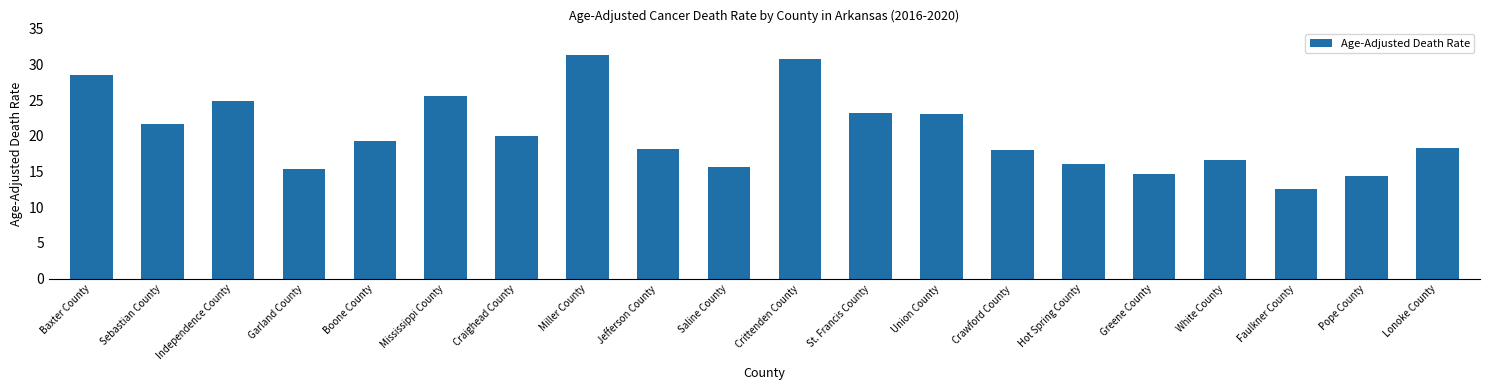

What is the change in value from Pope County to Lonoke County?

+3.9